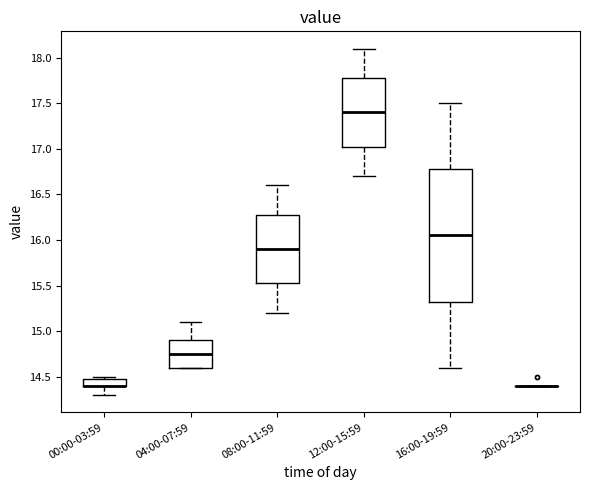

Which box is the tallest, from its lower edge to its upper edge?

16:00-19:59